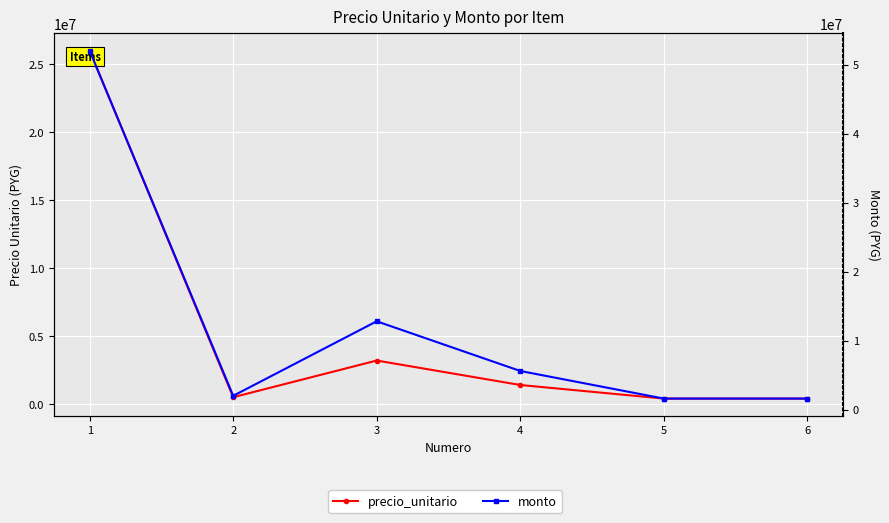

How many lines are shown in the chart?

2